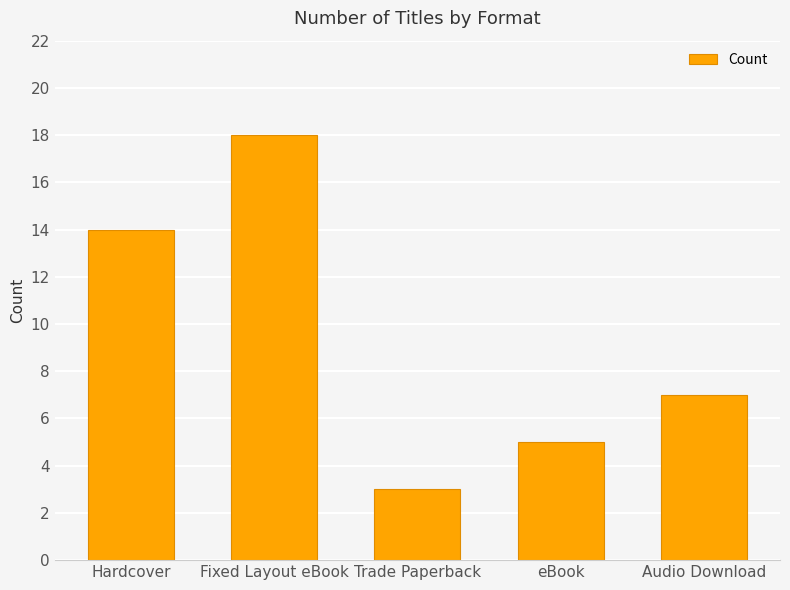

List the labels in order of value, smallest first.

Trade Paperback, eBook, Audio Download, Hardcover, Fixed Layout eBook